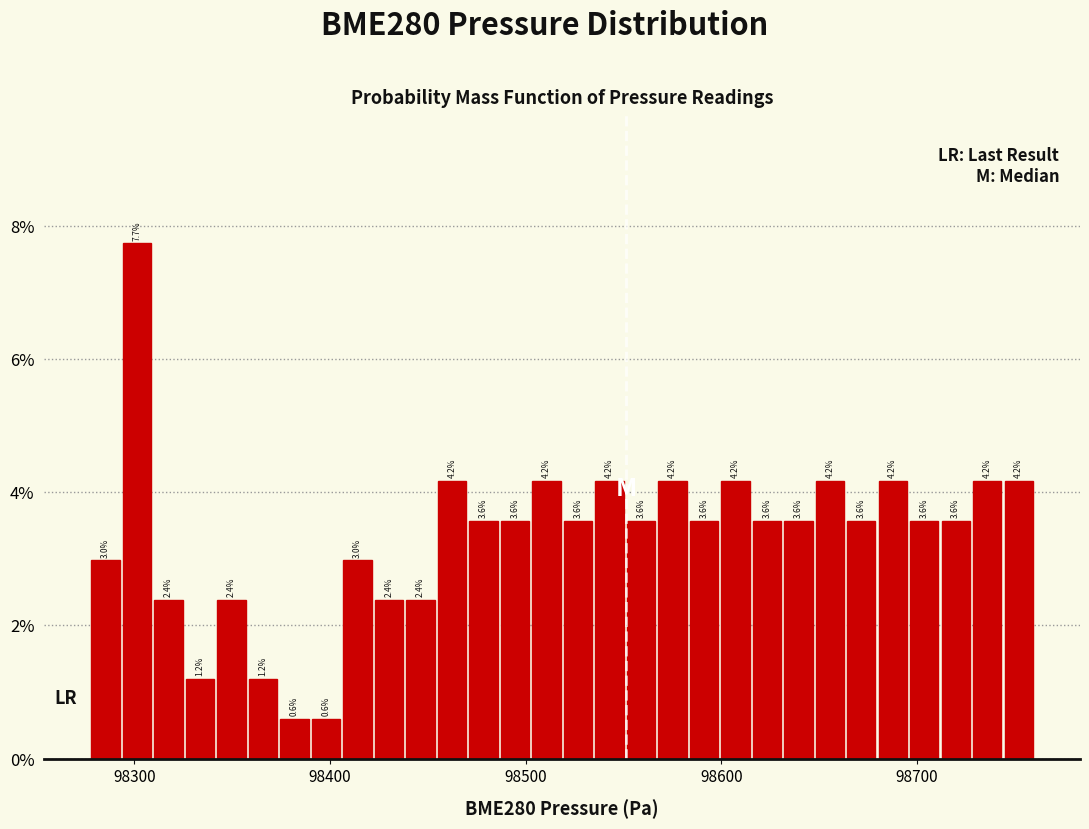

Around what value on the x-axis is the tallest bar? Give the approximate position of its centre, as read against the axis.

98300